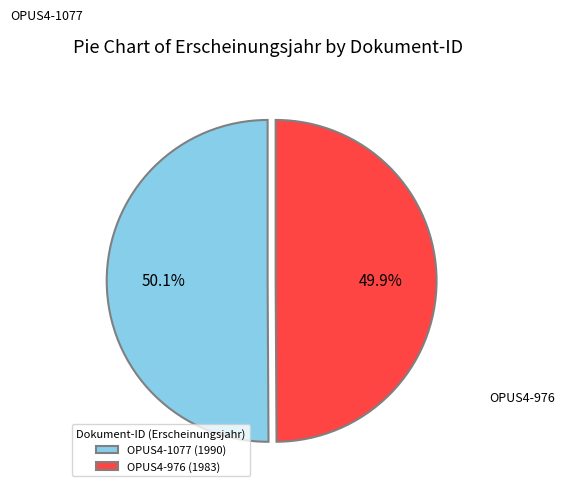

Approximately how many times larger is the value at OPUS4-1077 compared to OPUS4-976?

1.0